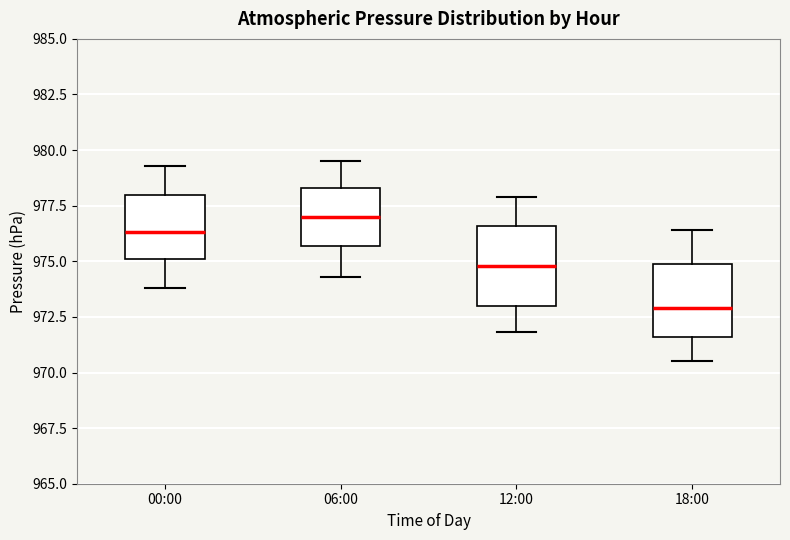

Reading left to right, read every box against the y-axis: the position of its median line, the range the box covers, and the ends of its whiskers. The values are not printed on the chart, so give them approximately, as read against the axis.

00:00: median 976.5, box 975.0 to 978.0, whiskers 974.0 to 979.5
06:00: median 977.0, box 975.5 to 978.5, whiskers 974.5 to 979.5
12:00: median 975.0, box 973.0 to 976.5, whiskers 972.0 to 978.0
18:00: median 973.0, box 971.5 to 975.0, whiskers 970.5 to 976.5